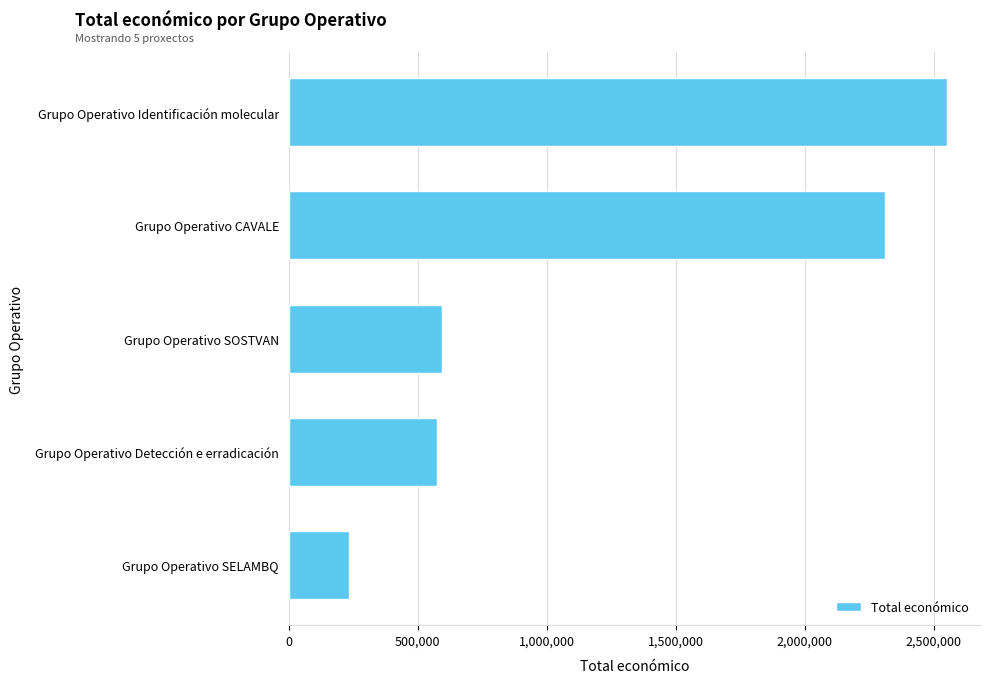

How many categories are shown in the chart?

5